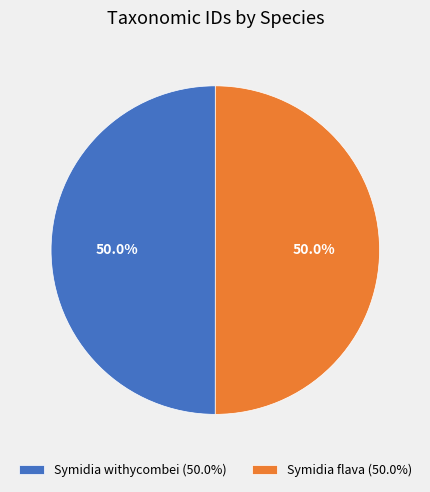

To the nearest percent, what percentage of the pie is Symidia flava?

50%